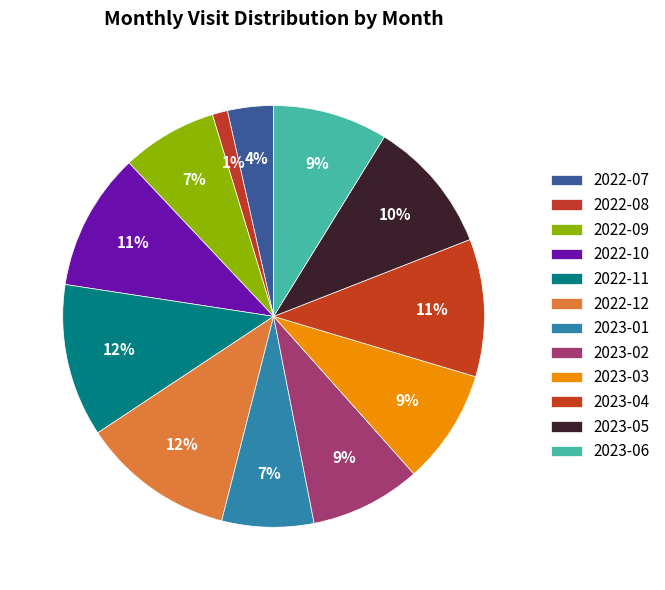

How many segments does this pie chart have?

12